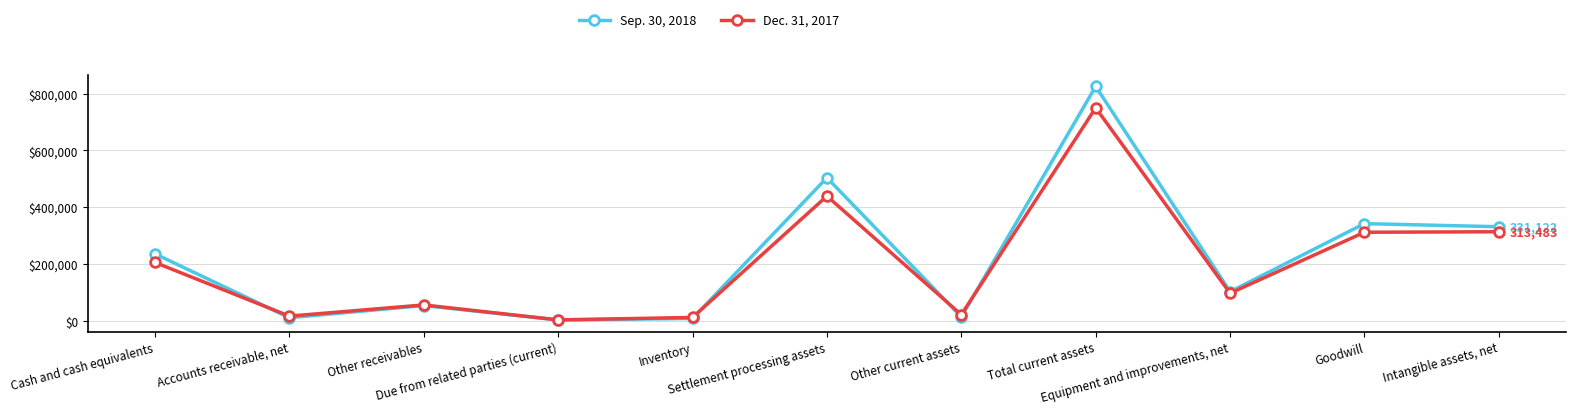

Which series has the largest range (max minus min)?

Sep. 30, 2018